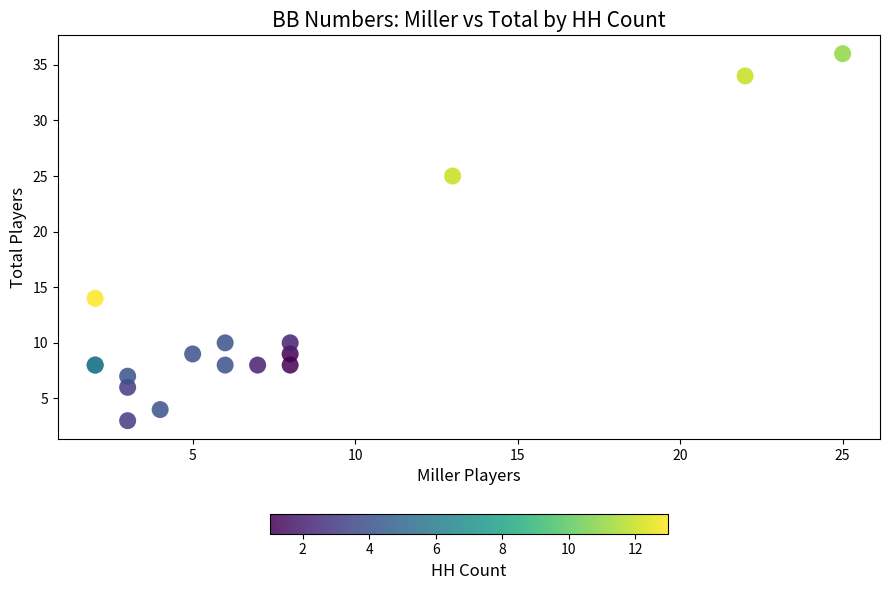

What Y value in the scatter plot is closest to 19?

14